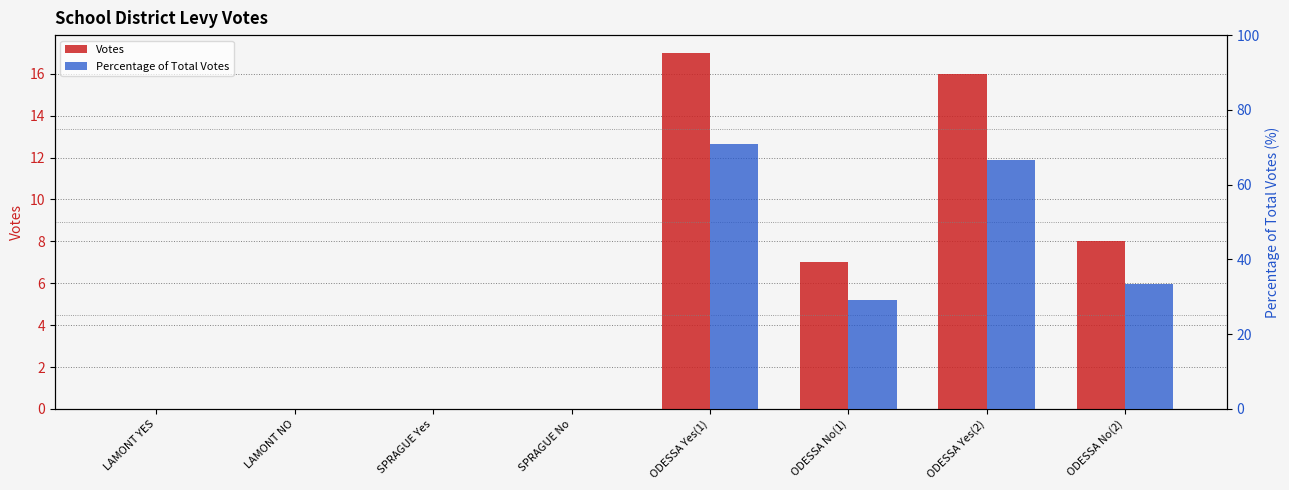

Which category has the lowest value in the Percentage of Total Votes series?

LAMONT YES